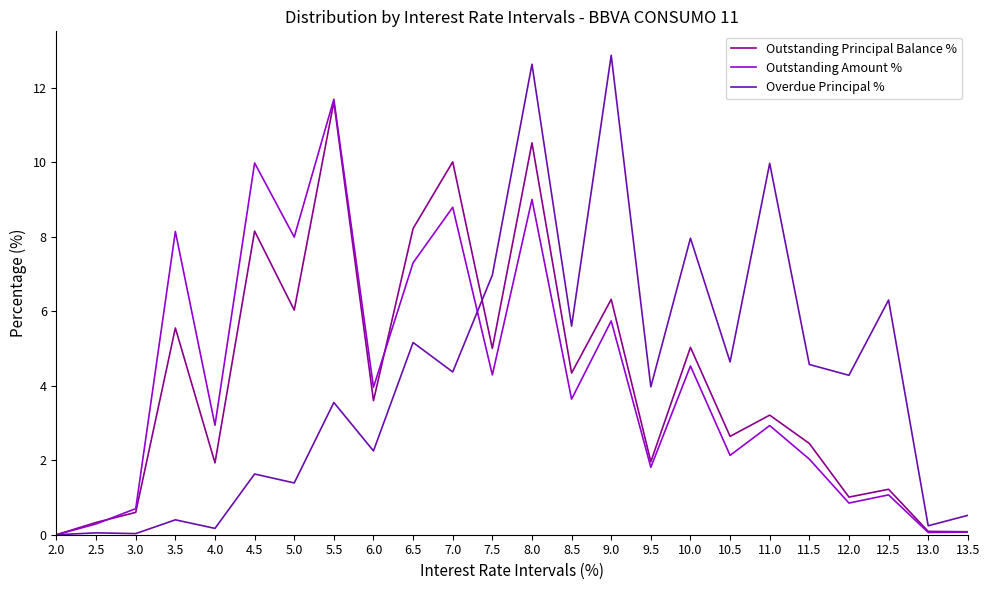

At which category is the sum across all series the highest?

8.0